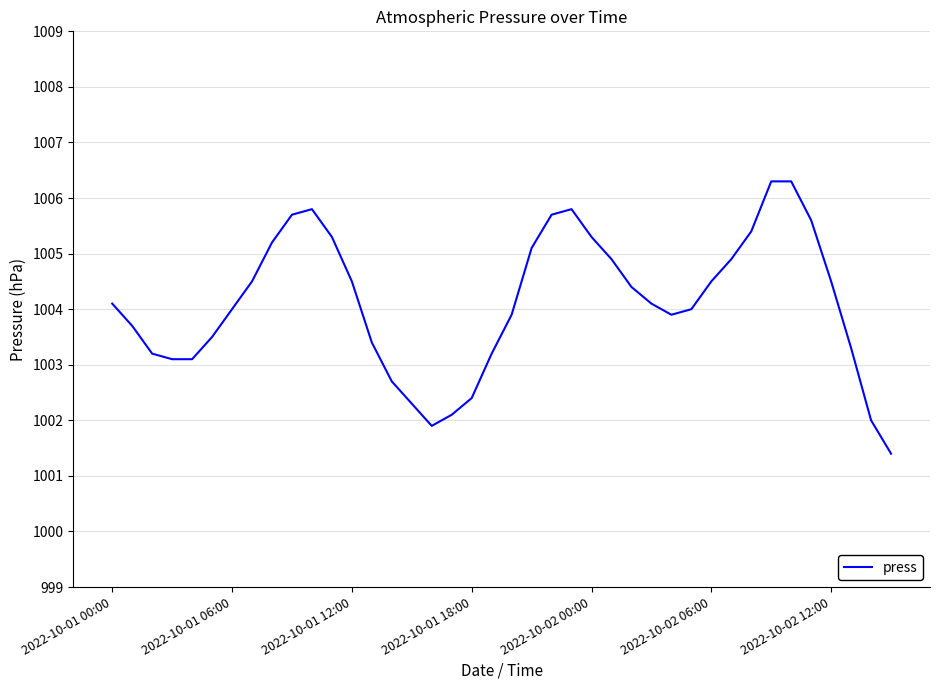

What is the difference between the maximum and minimum values?

4.9